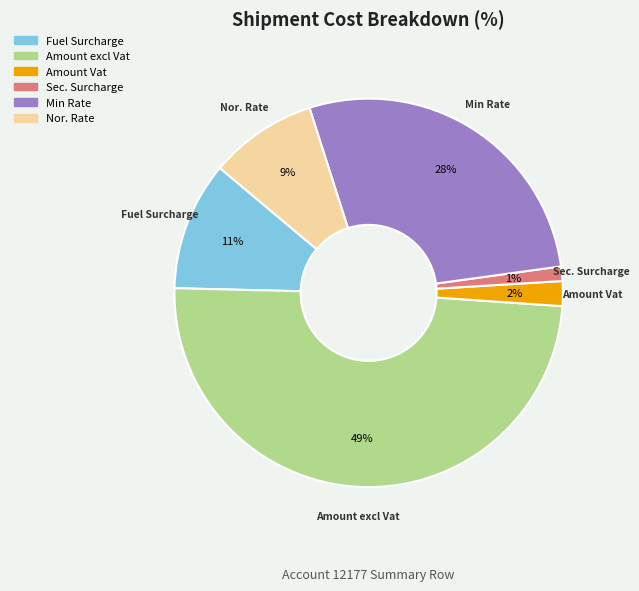

To the nearest percent, what is the average slice percentage?

17%